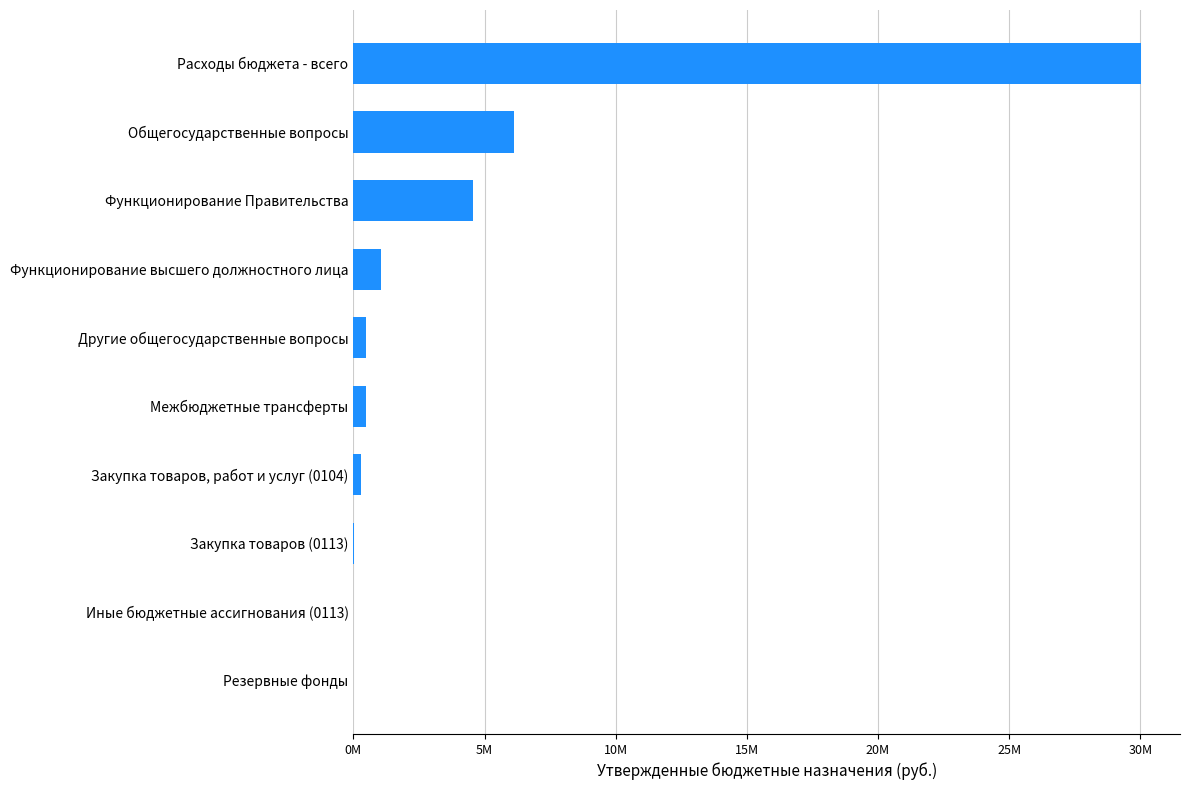

What is the minimum value shown in the chart?

1000.0